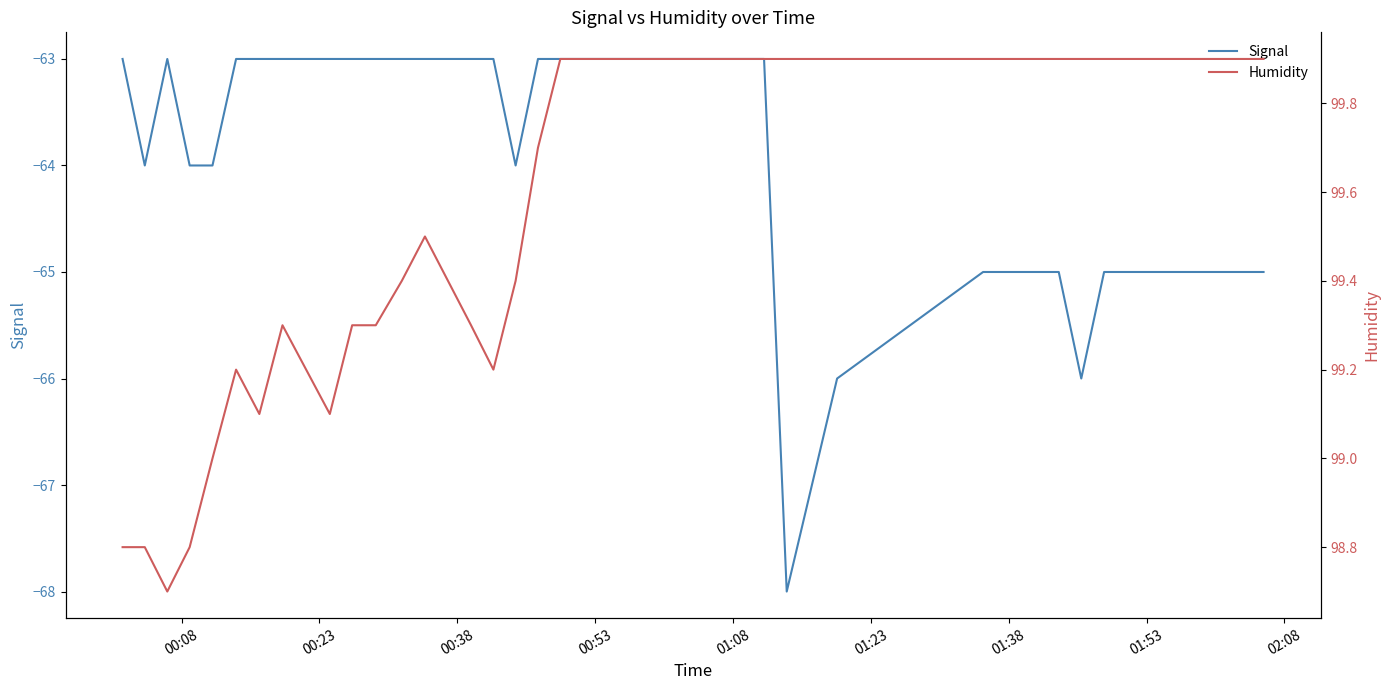

True or false: Signal and Humidity cross at least once.

False